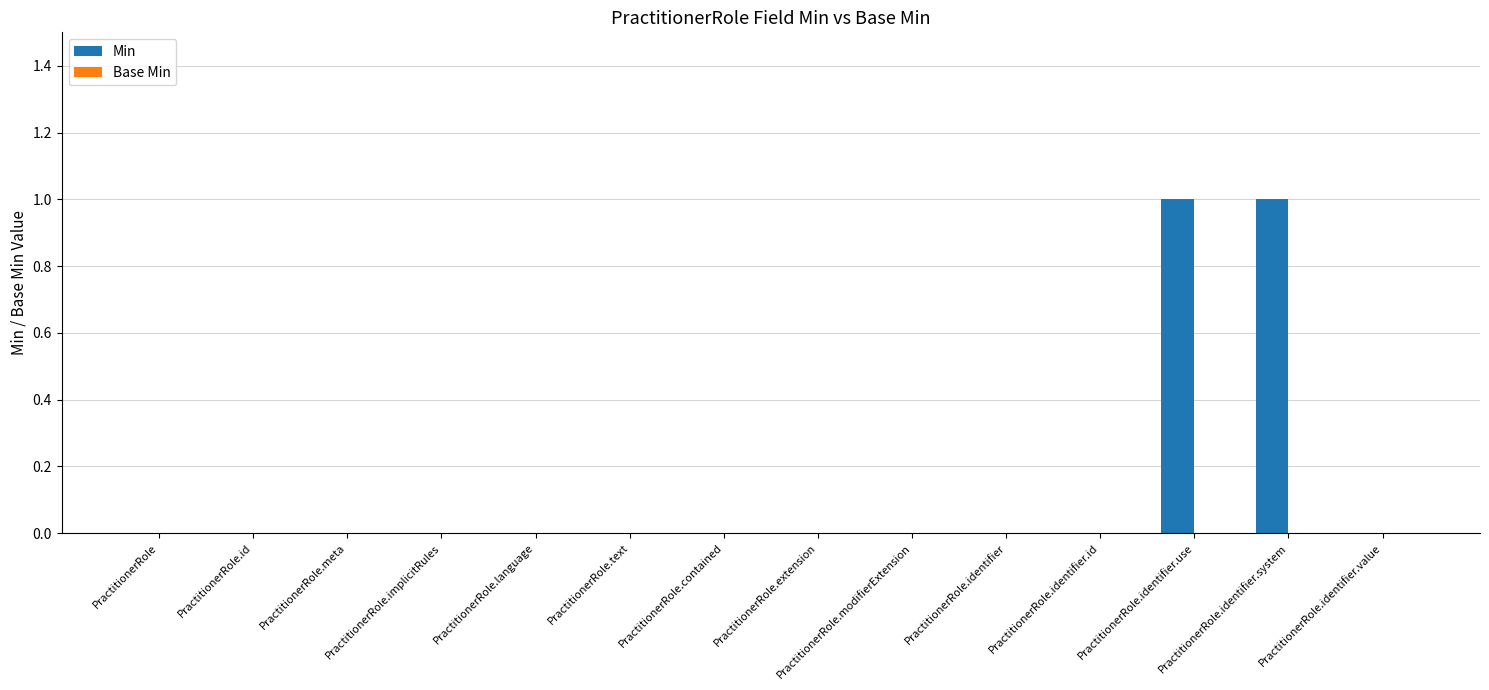

What is the change in value from PractitionerRole.language to PractitionerRole.identifier.use?

+1